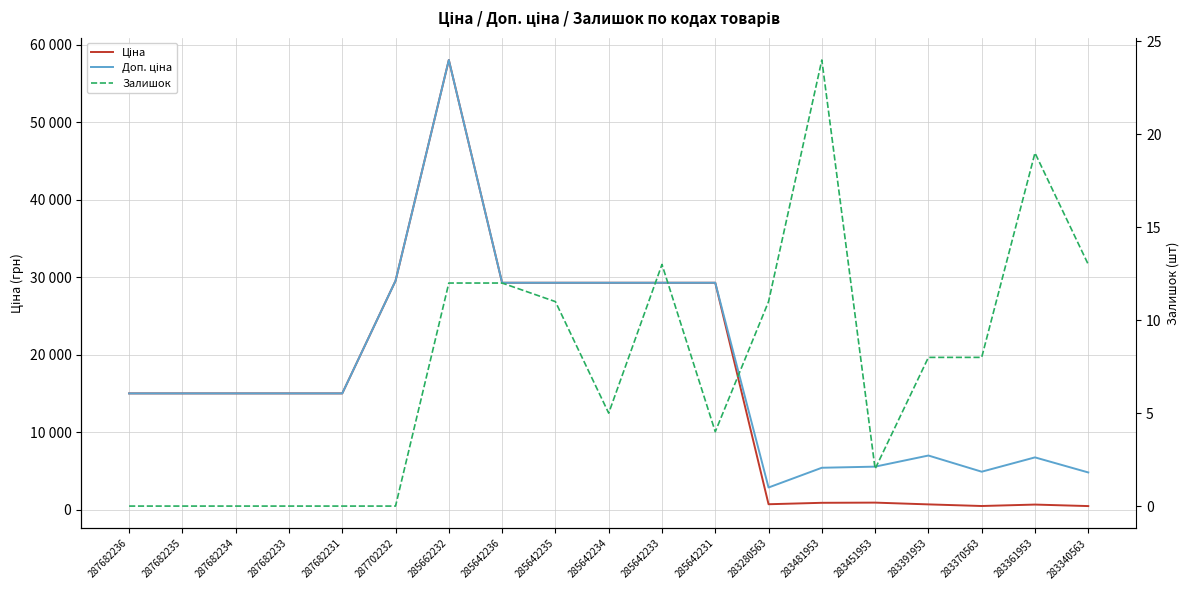

Which series has the largest total across all categories?

Доп. ціна